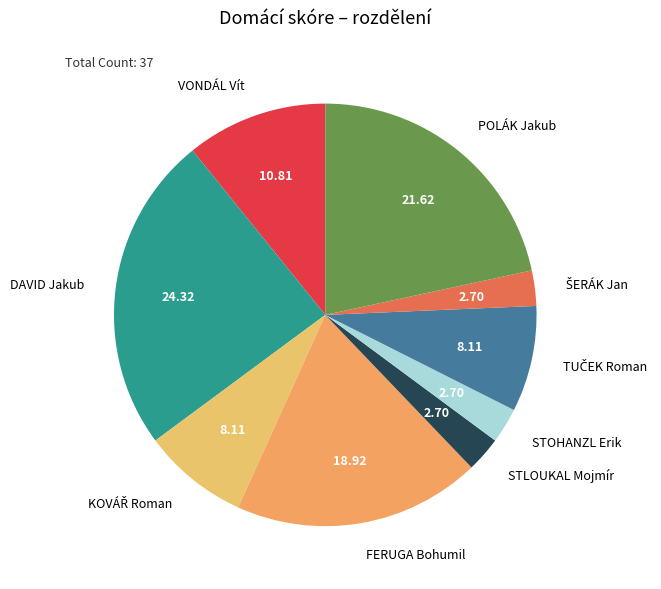

Is the sum of DAVID Jakub and STOHANZL Erik greater than half?

No